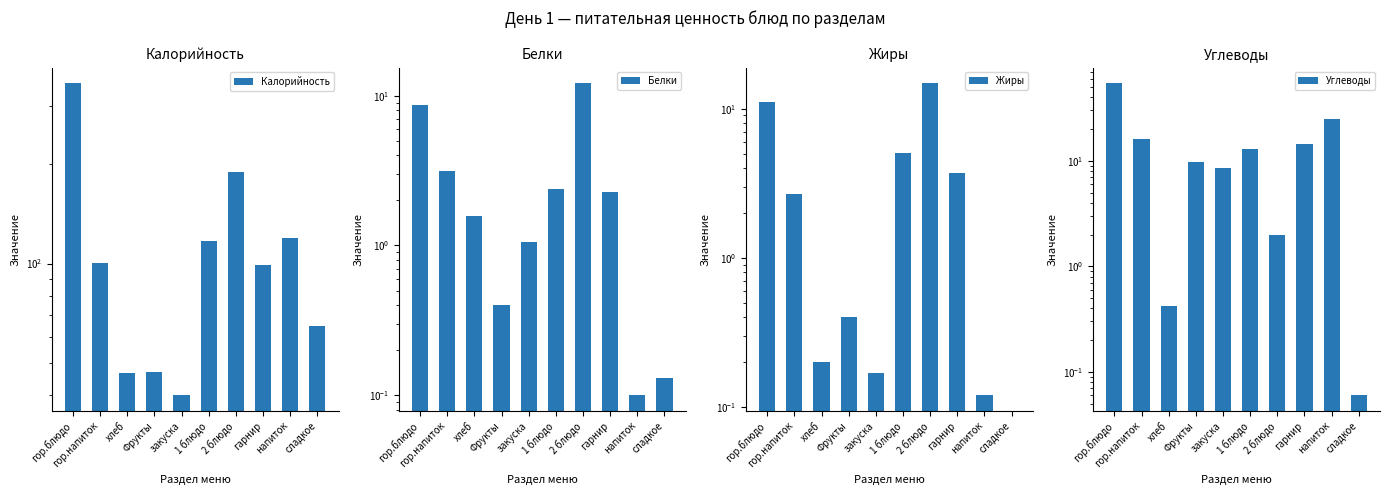

Which has a higher value, гарнир or Фрукты?

гарнир